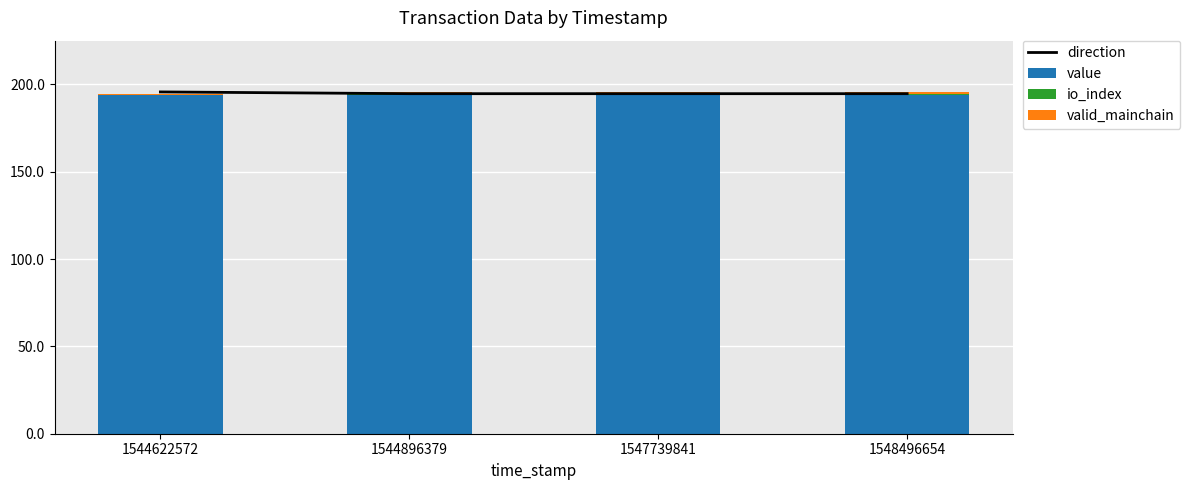

The value of value at 1547739841 is 46.4. True or false?

False